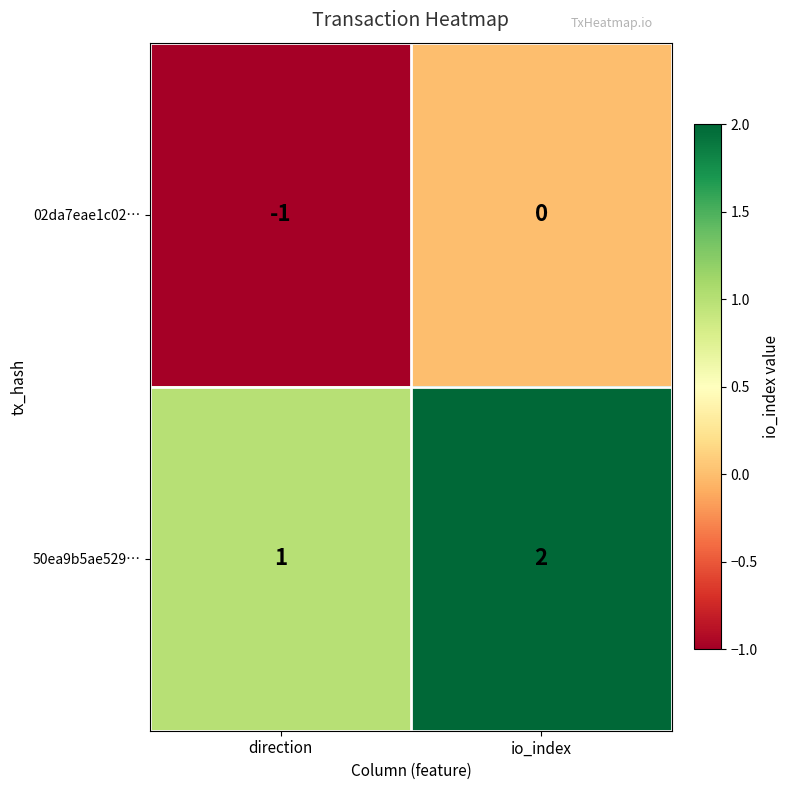

Which category has the lowest value across all series?

direction